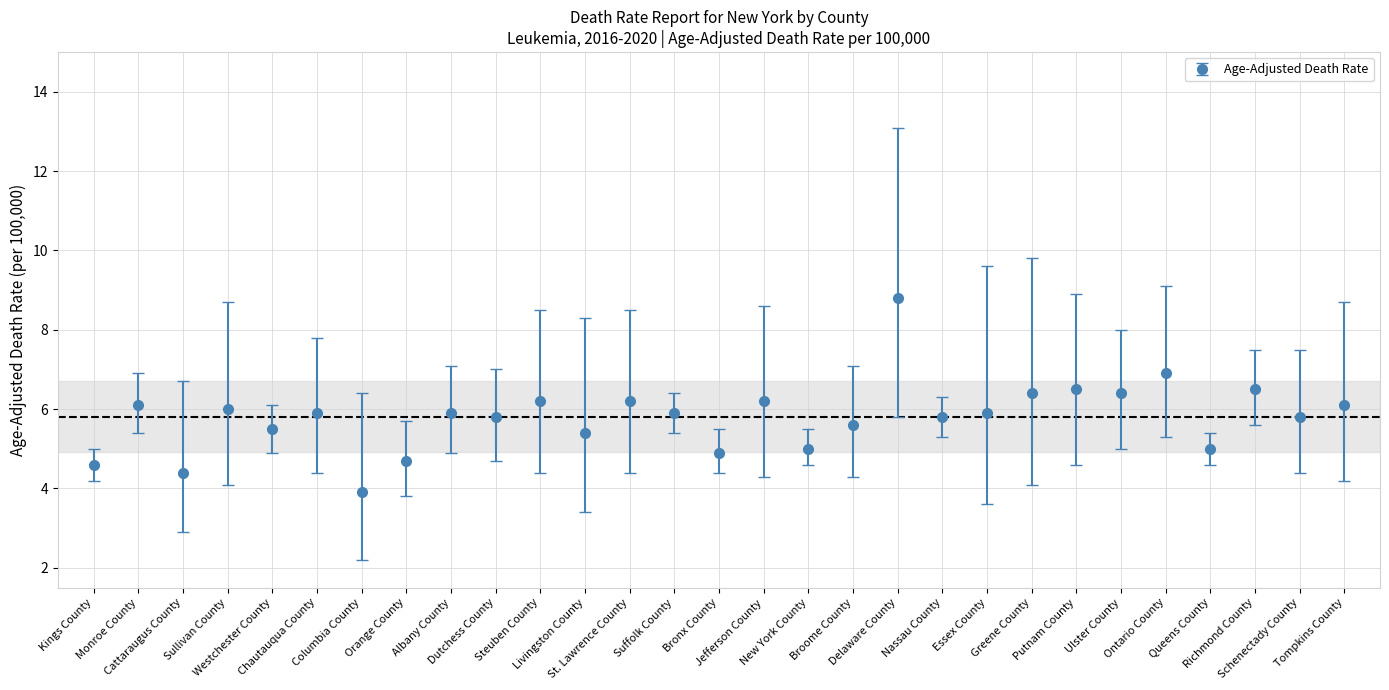

What is the smallest value displayed?

3.9